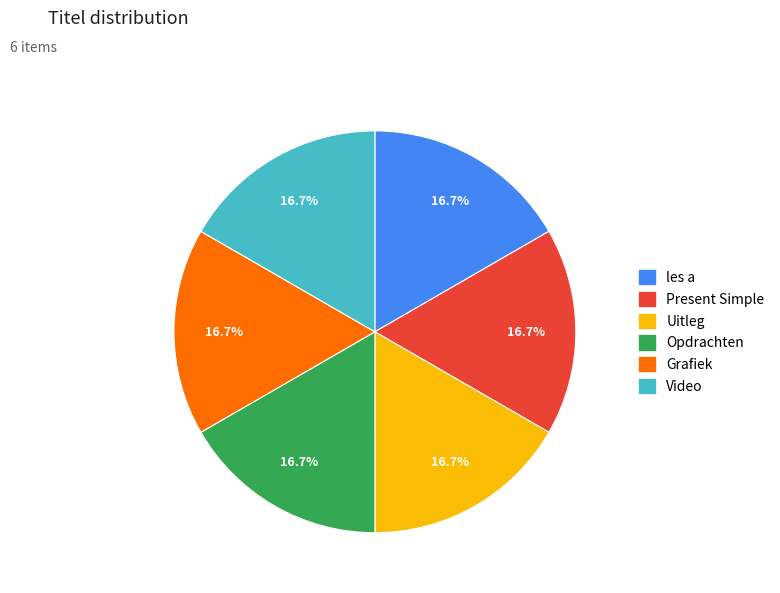

To the nearest percent, what percentage of the pie is Grafiek?

17%